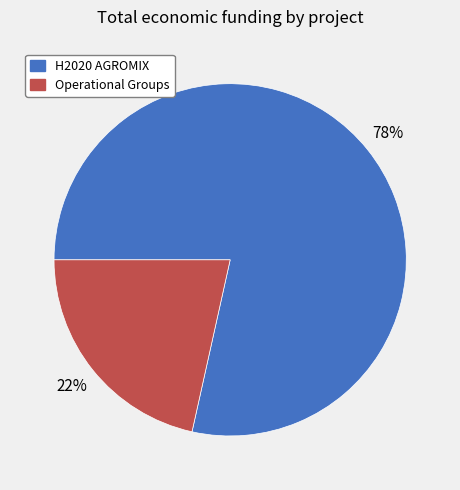

What is the largest slice in the pie chart?

H2020 AGROMIX